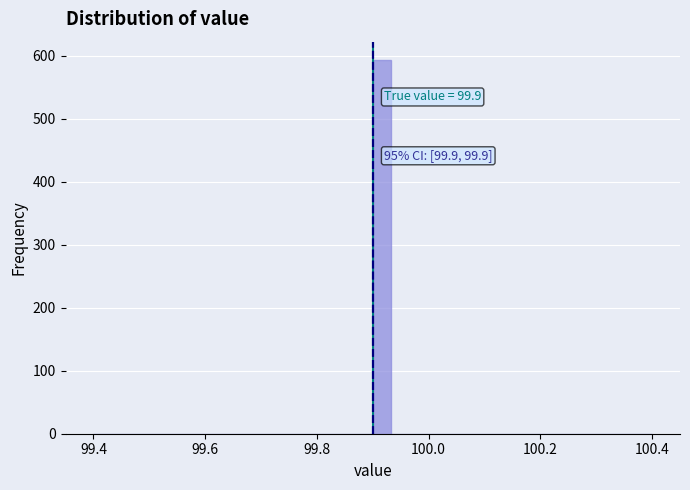

Around what value on the x-axis is the tallest bar? Give the approximate position of its centre, as read against the axis.

99.92